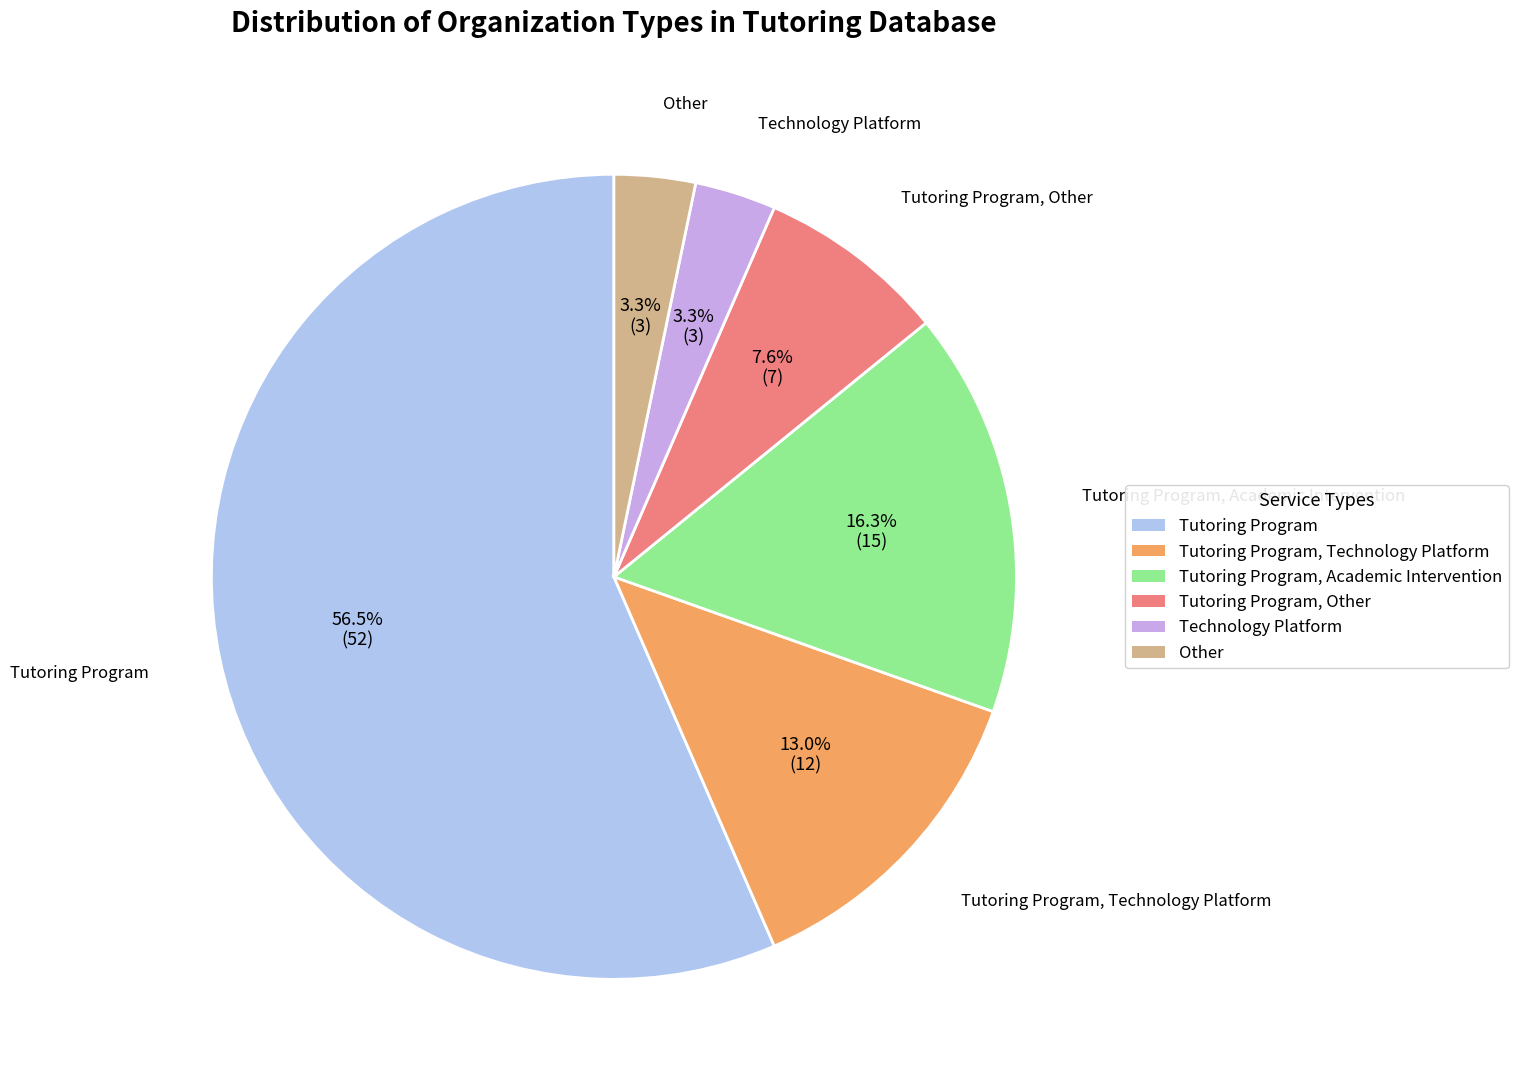

Is there a majority slice in this chart?

Yes